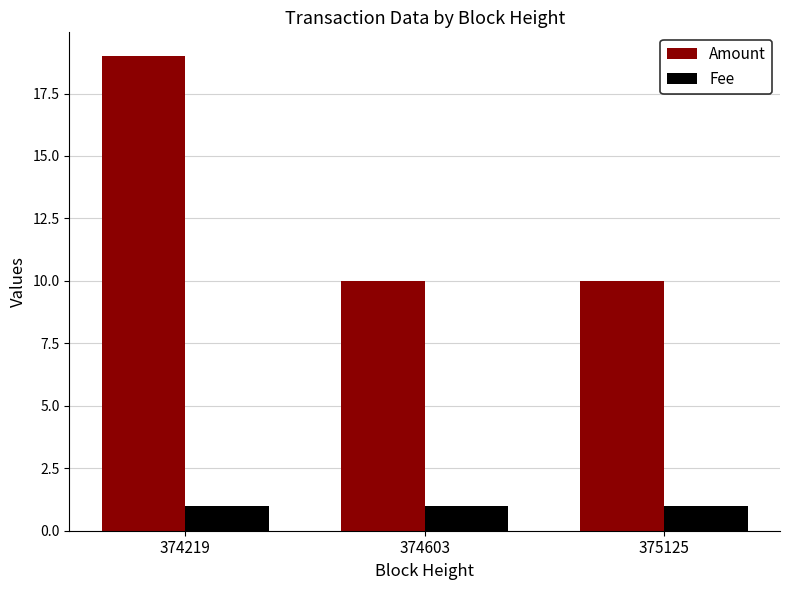

Which series has the largest total across all categories?

Amount